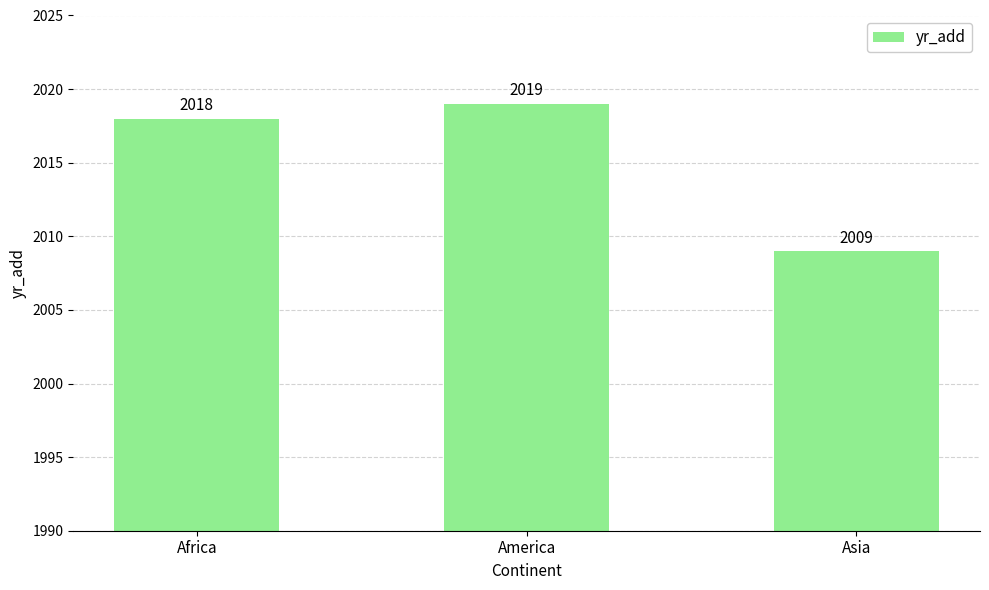

How many values are between 2009 and 2019?

3